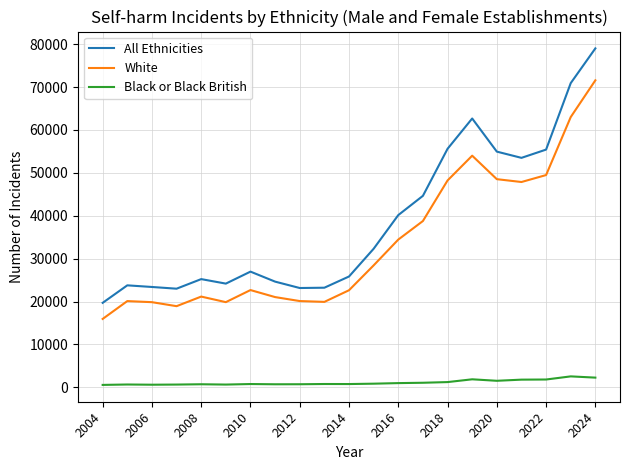

Which series has the widest spread of values?

All Ethnicities